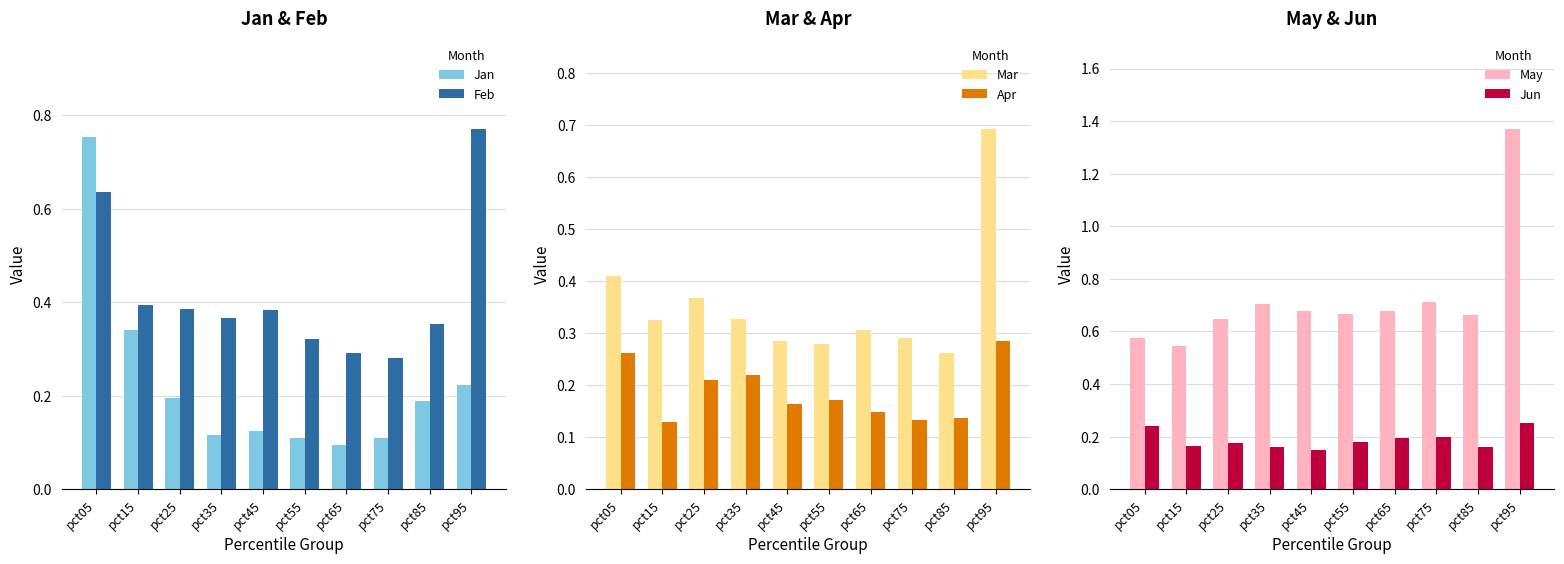

What is the value of the May bar at the 9th from the left?

0.7